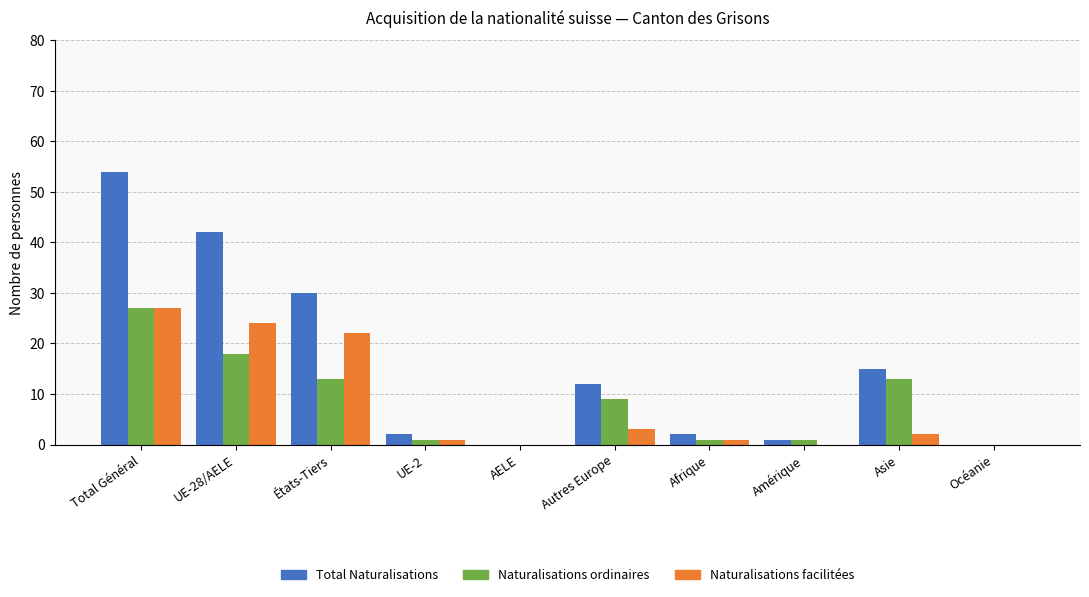

What are all the series names shown in the legend?

Total Naturalisations, Naturalisations ordinaires, Naturalisations facilitées